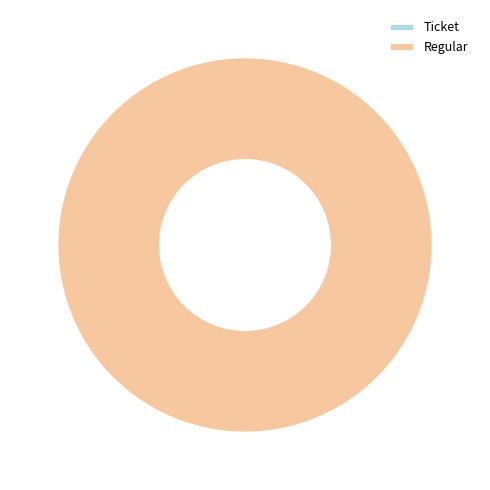

Does Regular (io_index=14) represent more than half of the total?

Yes